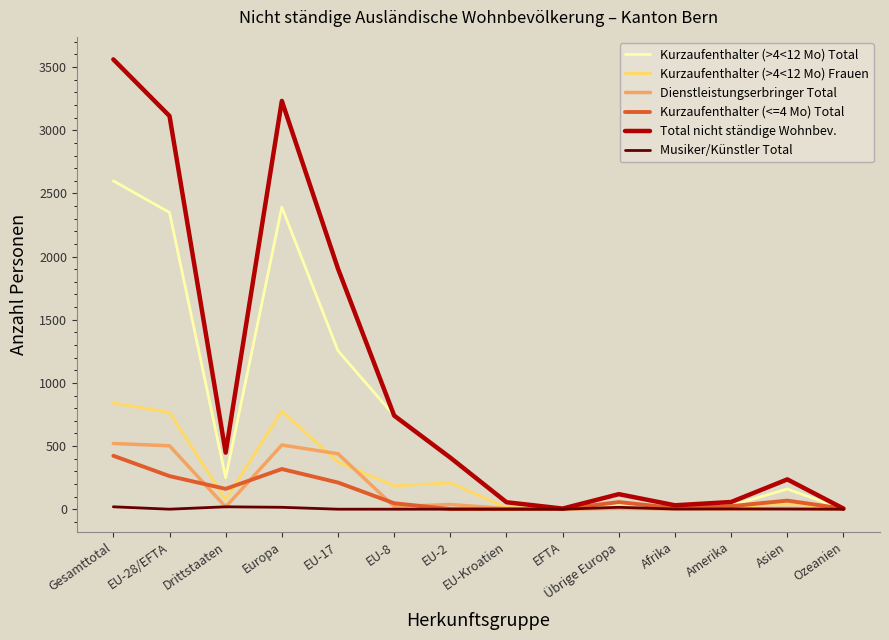

At which category is the sum across all series the highest?

Gesamttotal